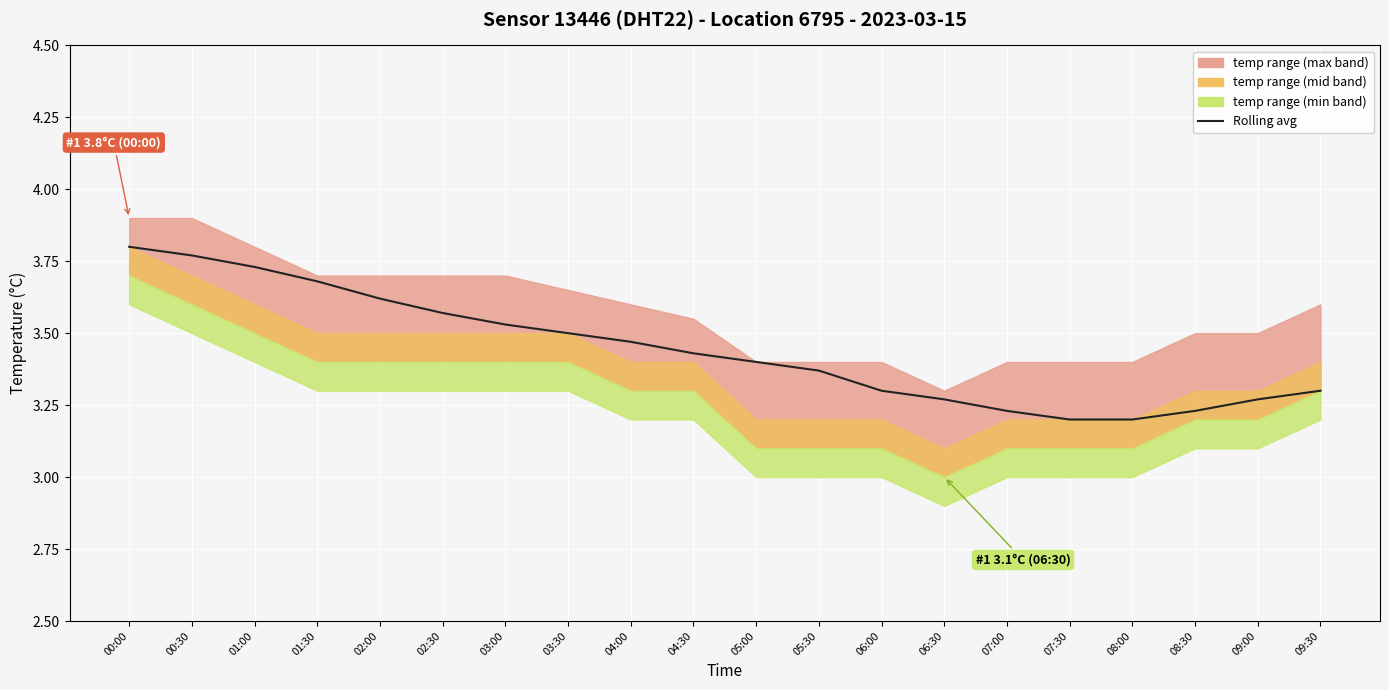

The chart shows a value of 3.6 at 02:30. True or false?

True